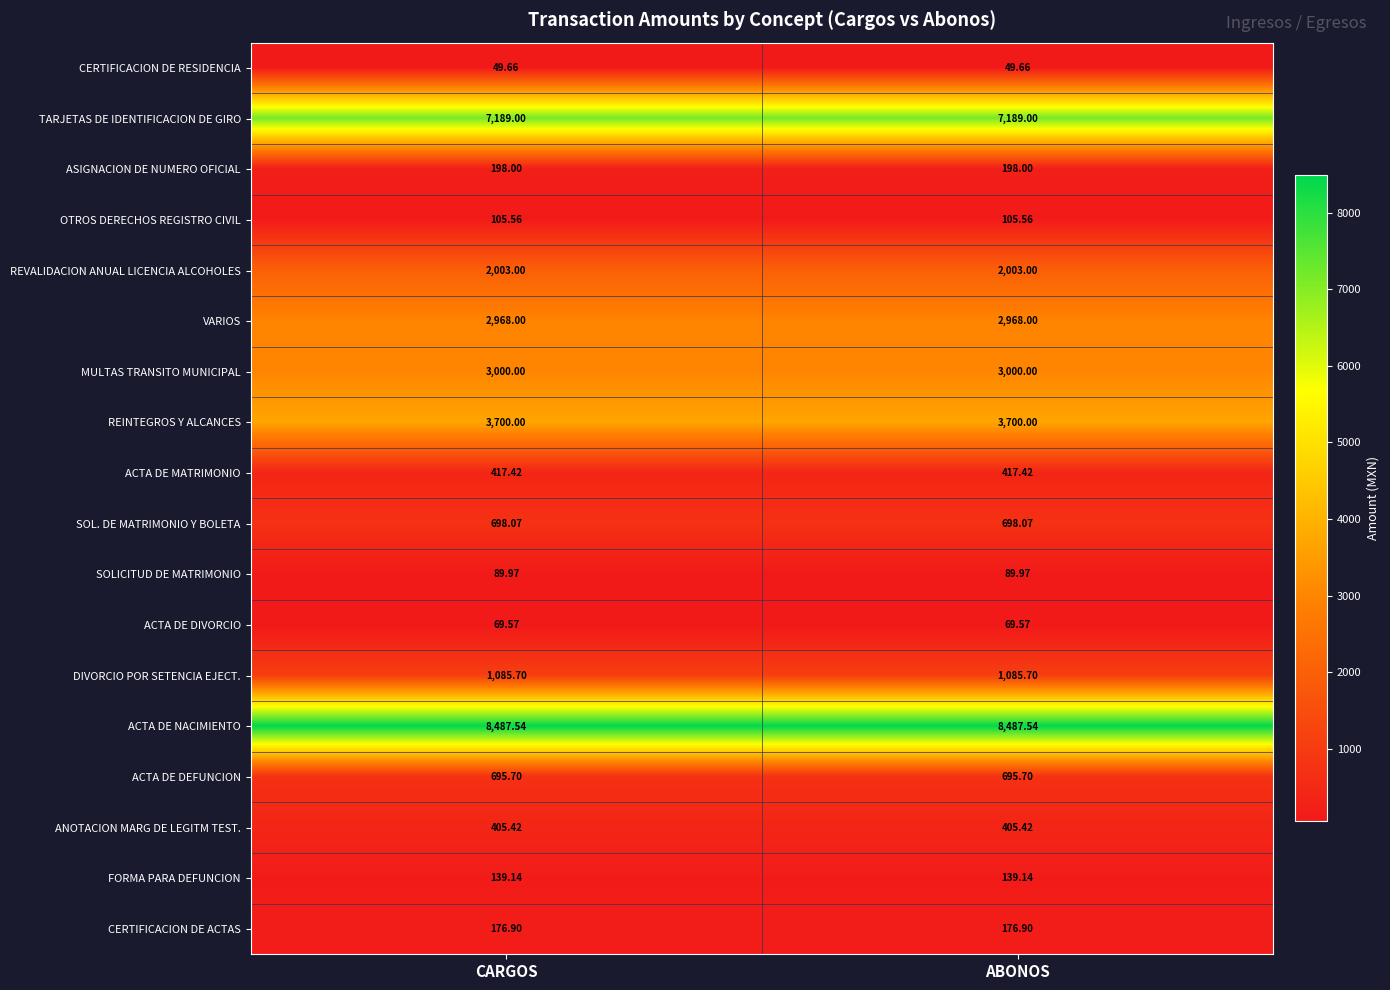

List the series in order of their peak value, lowest first.

CERTIFICACION DE RESIDENCIA, ACTA DE DIVORCIO, SOLICITUD DE MATRIMONIO, OTROS DERECHOS REGISTRO CIVIL, FORMA PARA DEFUNCION, CERTIFICACION DE ACTAS, ASIGNACION DE NUMERO OFICIAL, ANOTACION MARG DE LEGITM TEST., ACTA DE MATRIMONIO, ACTA DE DEFUNCION, SOL. DE MATRIMONIO Y BOLETA, DIVORCIO POR SETENCIA EJECT., REVALIDACION ANUAL LICENCIA ALCOHOLES, VARIOS, MULTAS TRANSITO MUNICIPAL, REINTEGROS Y ALCANCES, TARJETAS DE IDENTIFICACION DE GIRO, ACTA DE NACIMIENTO